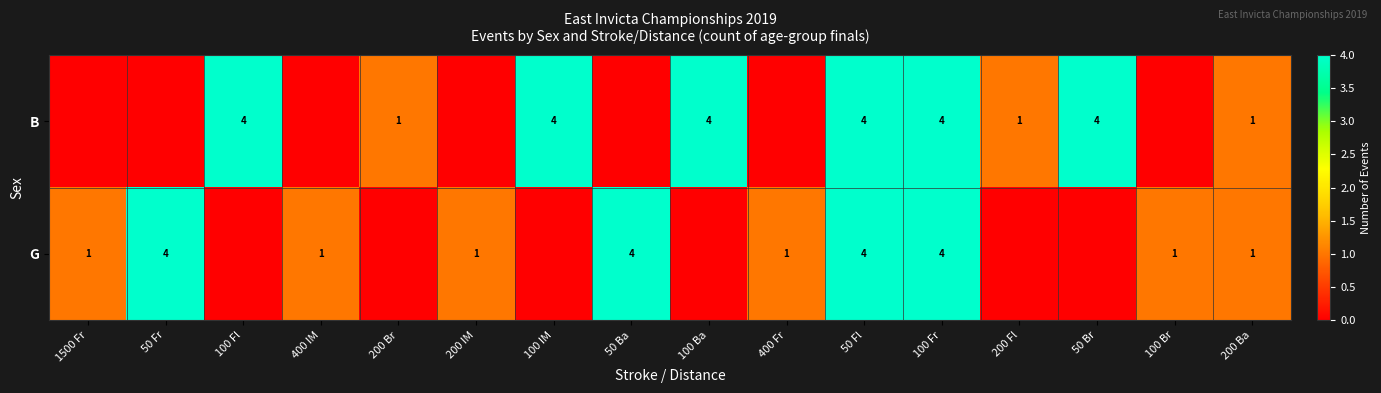

Is it true that B equals 1 at 200 Fl?

True